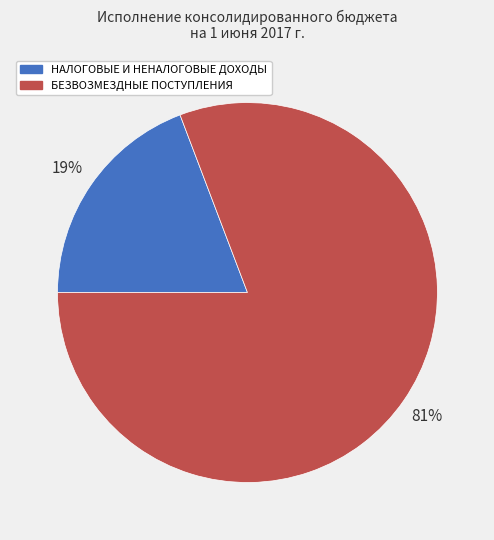

Rank the categories by value from highest to lowest.

БЕЗВОЗМЕЗДНЫЕ ПОСТУПЛЕНИЯ, НАЛОГОВЫЕ И НЕНАЛОГОВЫЕ ДОХОДЫ